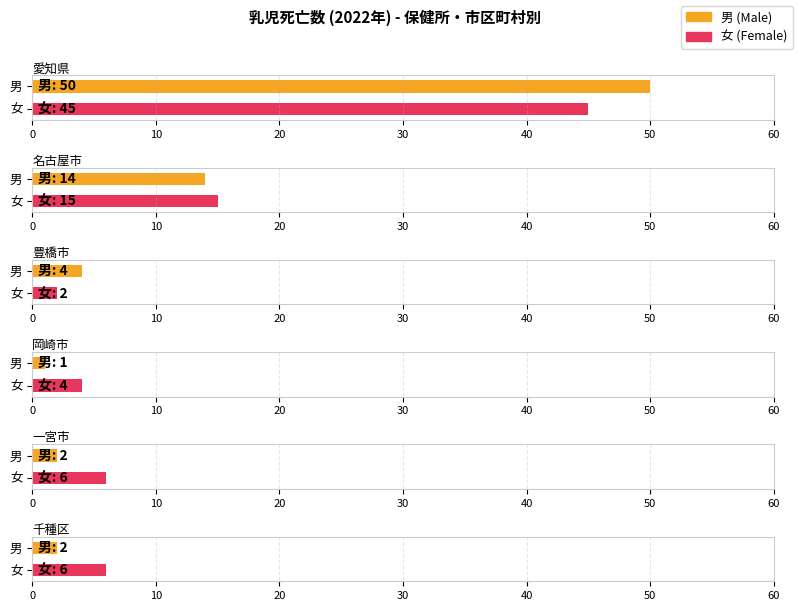

What is the label of the 5th bar from the left?

一宮市